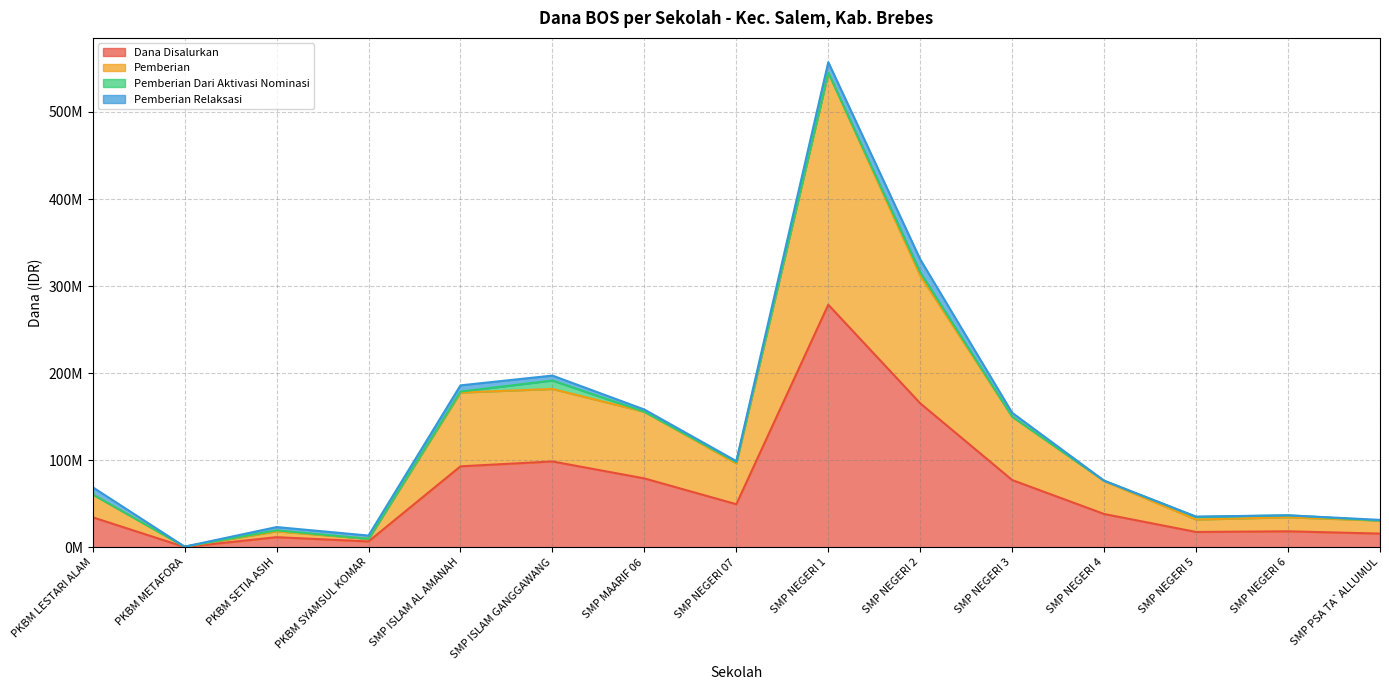

True or false: Dana Disalurkan has a value of 66870528 at SMP NEGERI 4.

False